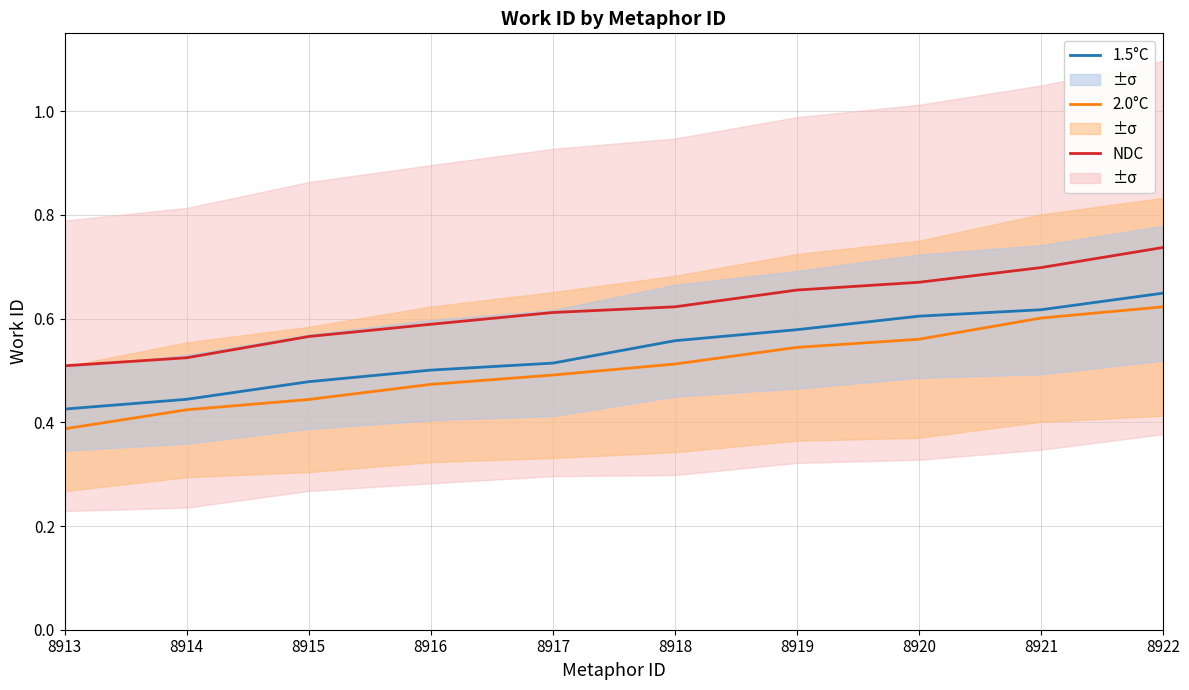

True or false: 2.0°C and 1.5°C intersect in this chart.

False